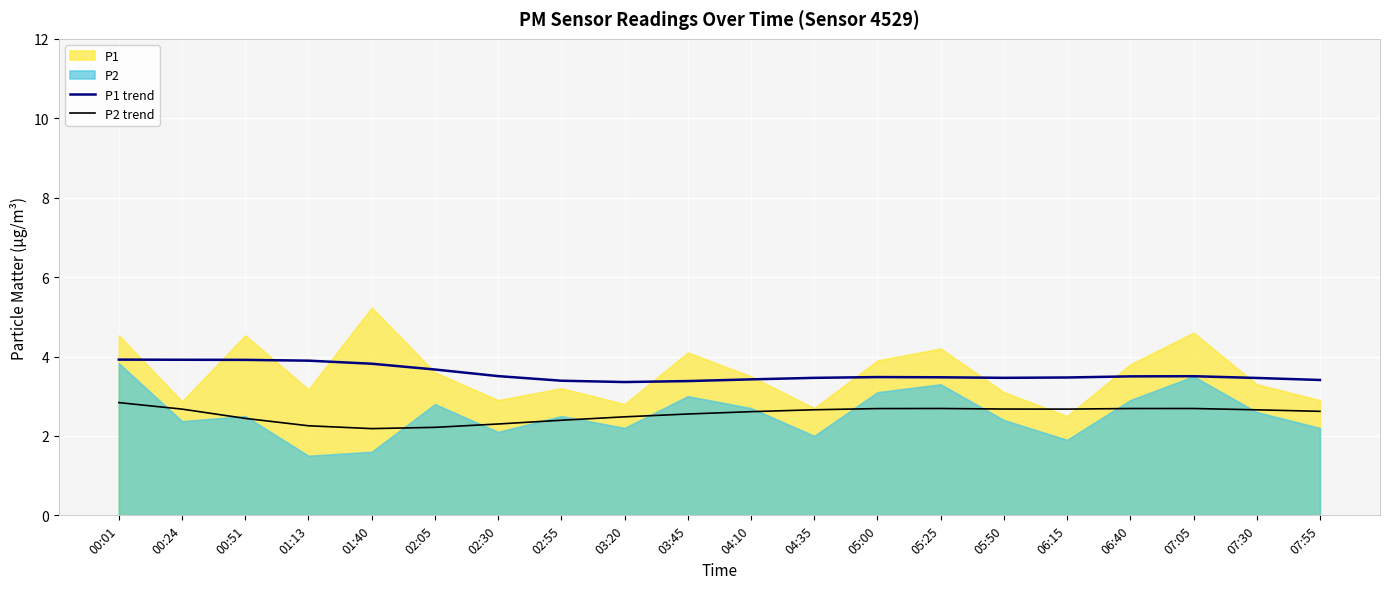

Is the value of P2 trend at 05:25 greater than the value of P1 trend at 05:25?

No